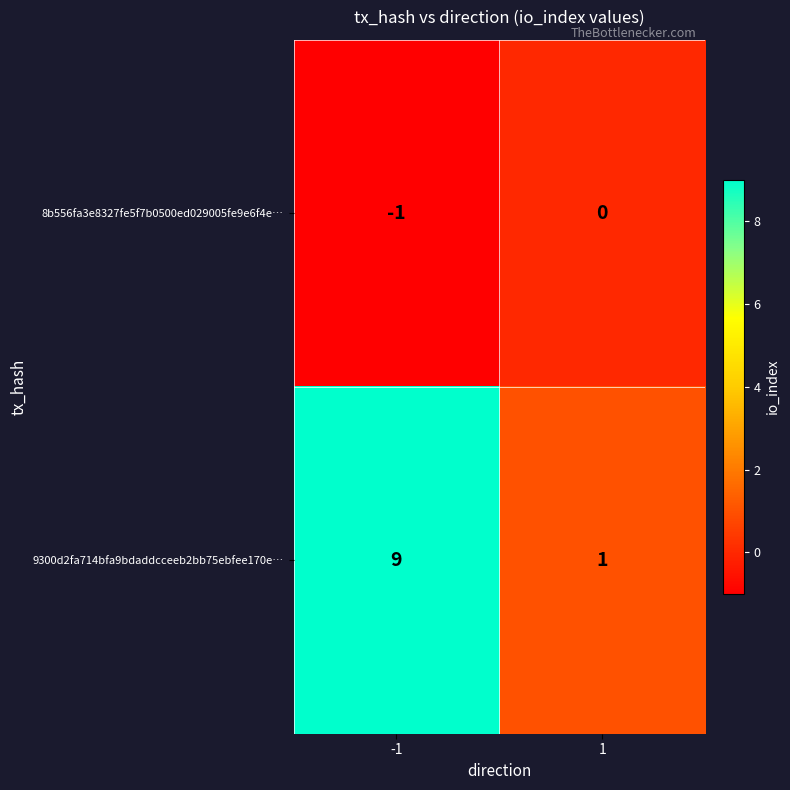

What is the maximum value shown in the chart?

9